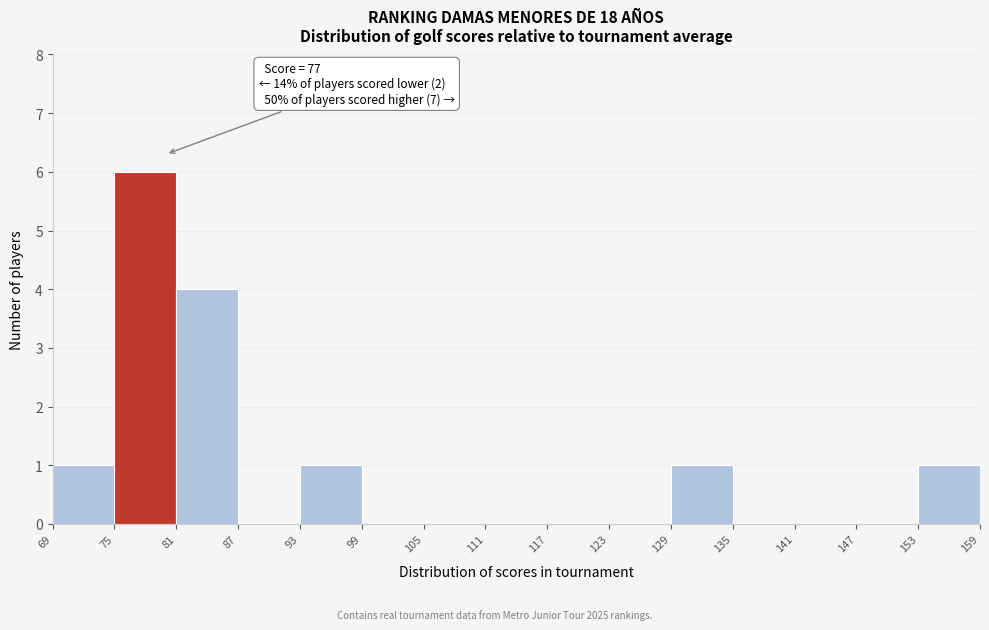

Over which range of the x-axis is the bar tallest?

75 to 81